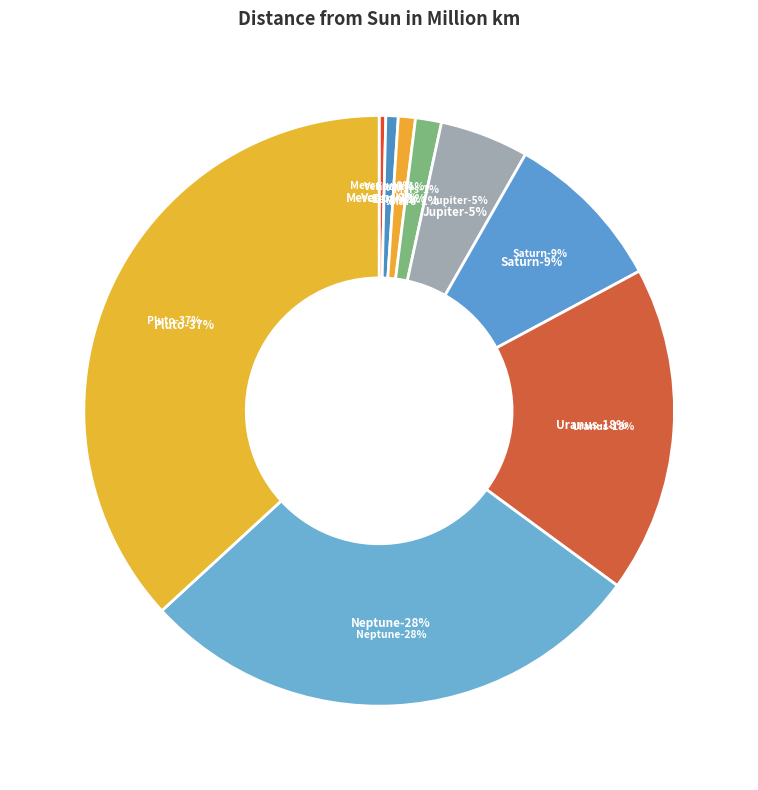

Is it true that Uranus is 18% of the pie?

True